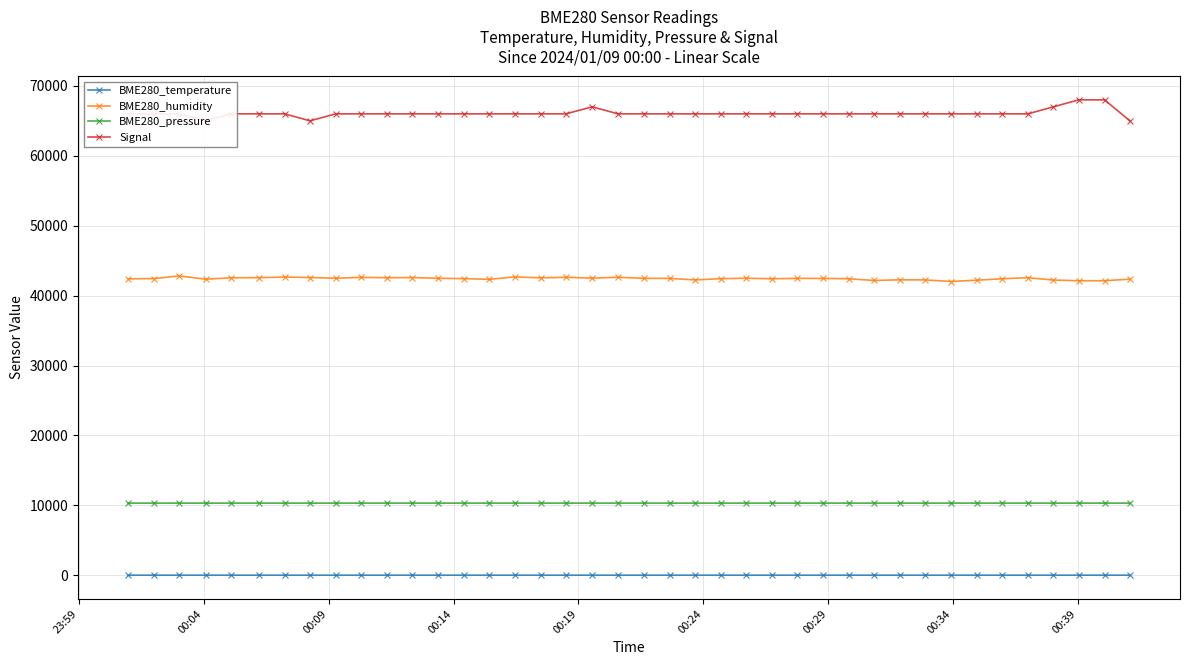

Reading left to right, what are all the values shown in this chart?

BME280_temperature: 19.8	19.8	19.8	19.8	19.8	19.8	19.8	19.8	19.8	19.8	19.8	19.8	19.8	19.8	19.8	19.8	19.8	19.8	19.8	19.8	19.8	19.8	19.8	19.8	19.8	19.8	19.8	19.8	19.8	19.8	19.8	19.8	19.8	19.8	19.8	19.8	19.8	19.8	19.8	19.8
BME280_humidity: 42400.0	42440.0	42820.0	42350.0	42550.0	42570.0	42660.0	42590.0	42490.0	42610.0	42560.0	42580.0	42480.0	42430.0	42330.0	42680.0	42550.0	42620.0	42500.0	42630.0	42470.0	42470.0	42250.0	42420.0	42490.0	42410.0	42470.0	42460.0	42410.0	42170.0	42260.0	42250.0	42020.0	42210.0	42410.0	42560.0	42230.0	42130.0	42130.0	42360.0
BME280_pressure: 10325.0	10325.5	10324.4	10325.1	10325.0	10325.6	10325.0	10325.0	10325.9	10325.4	10326.4	10325.1	10326.1	10326.1	10325.8	10325.9	10326.0	10325.6	10326.6	10326.0	10326.1	10325.4	10325.5	10325.8	10325.8	10326.1	10326.3	10325.9	10326.1	10326.2	10326.6	10326.1	10326.8	10327.0	10326.1	10325.9	10326.7	10326.7	10326.2	10325.9
Signal: 66000.0	66000.0	66000.0	65000.0	66000.0	66000.0	66000.0	65000.0	66000.0	66000.0	66000.0	66000.0	66000.0	66000.0	66000.0	66000.0	66000.0	66000.0	67000.0	66000.0	66000.0	66000.0	66000.0	66000.0	66000.0	66000.0	66000.0	66000.0	66000.0	66000.0	66000.0	66000.0	66000.0	66000.0	66000.0	66000.0	67000.0	68000.0	68000.0	65000.0